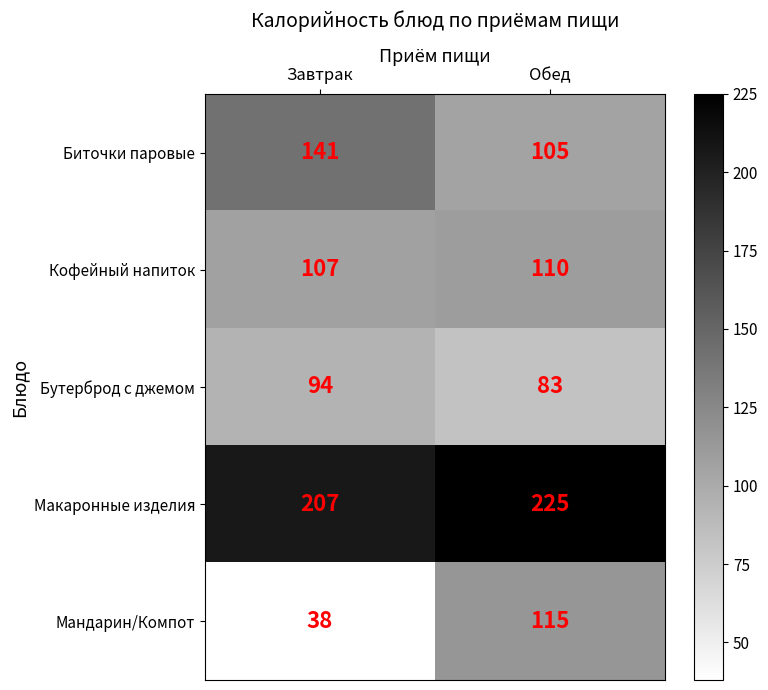

What is the greatest value displayed?

225